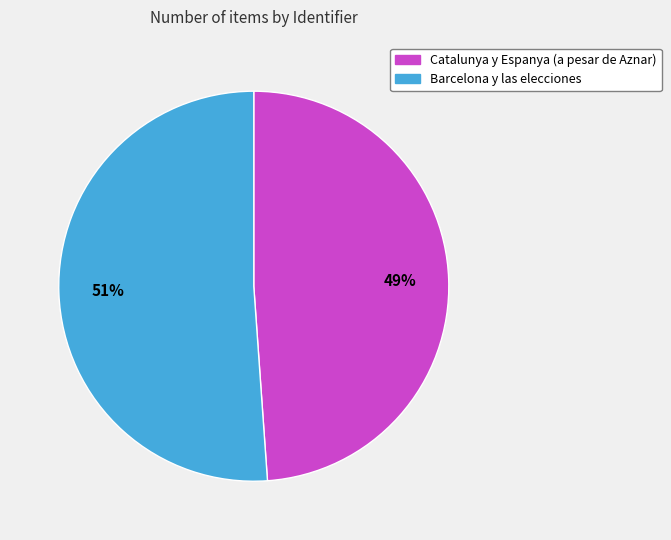

To the nearest percent, what is the combined percentage of Barcelona y las elecciones and Catalunya y Espanya (a pesar de Aznar)?

100%